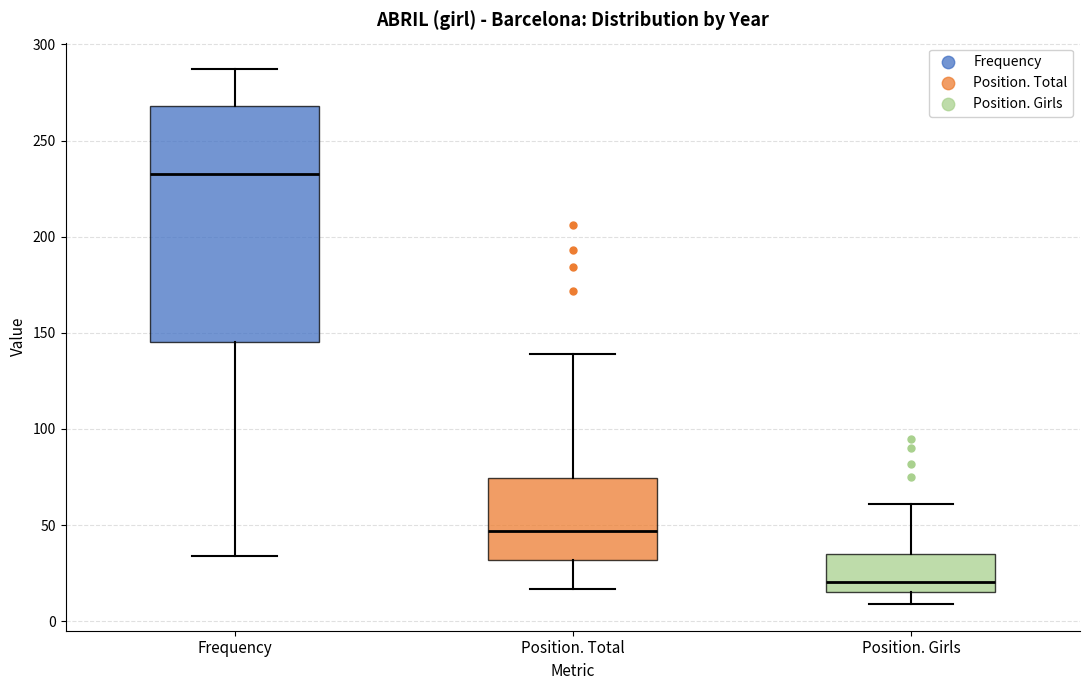

Reading left to right, transcribe this box plot: for each box, give where its median line is, the range the box spans, and where its two whiskers end, as read against the y-axis. The values are not printed on the chart, so give them approximately, as read against the axis.

Frequency: median 235, box 145 to 270, whiskers 35 to 285
Position. Total: median 45, box 30 to 75, whiskers 15 to 140
Position. Girls: median 20, box 15 to 35, whiskers 10 to 60